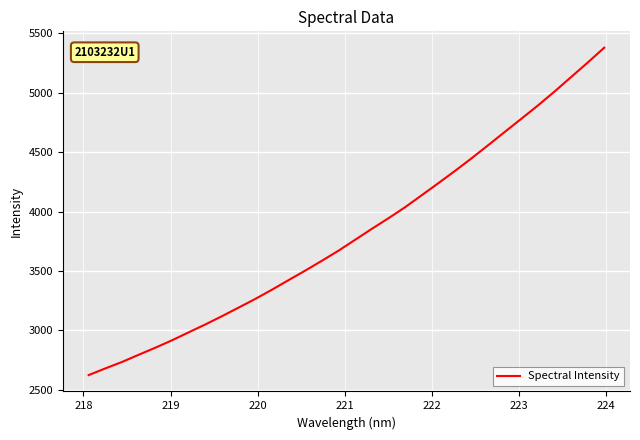

What is the maximum value shown in the chart?

5379.7